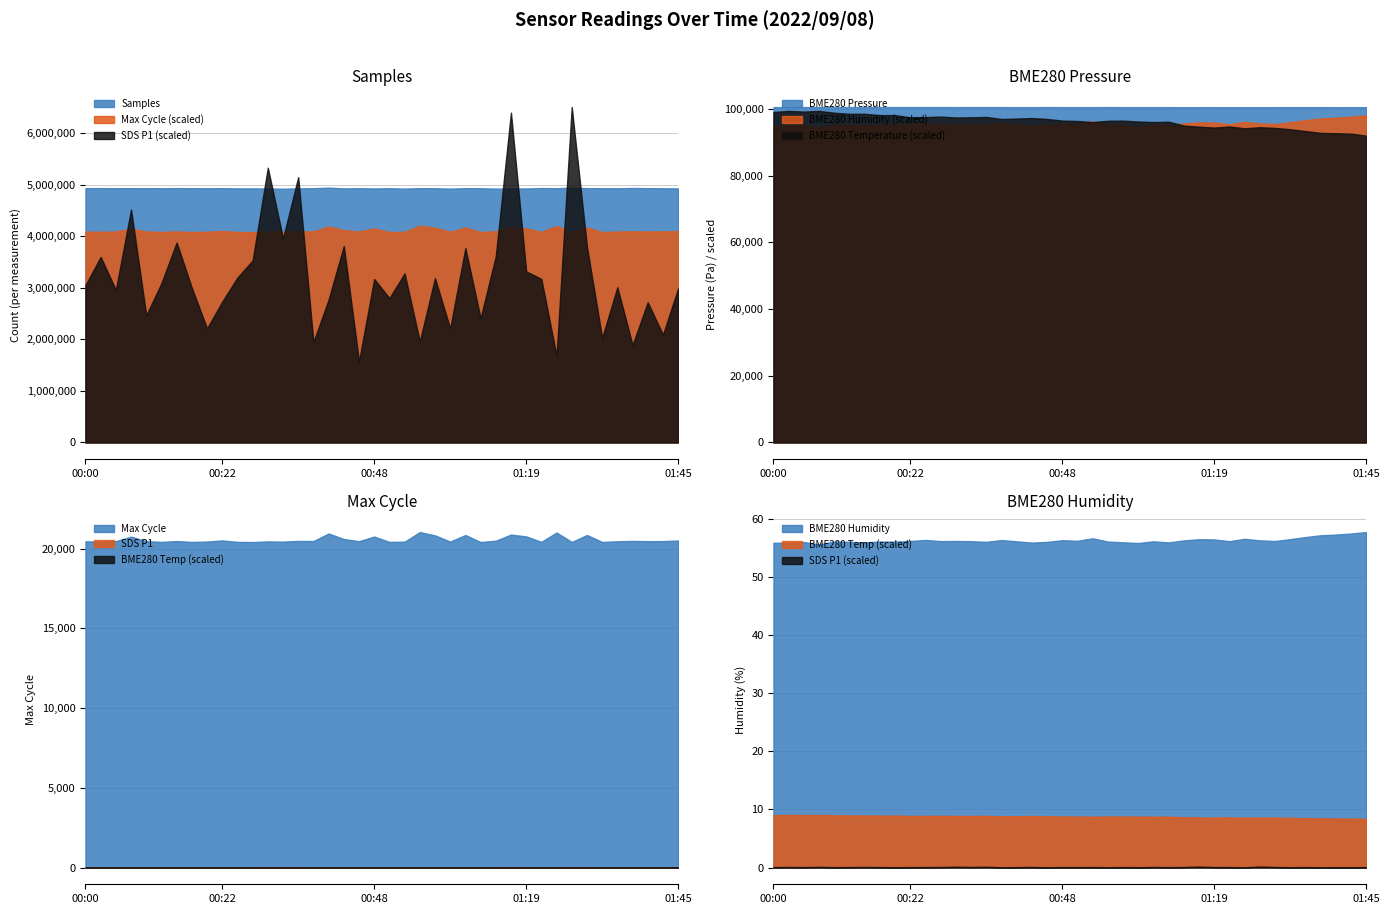

True or false: Max_cycle and BME280_humidity intersect in this chart.

False